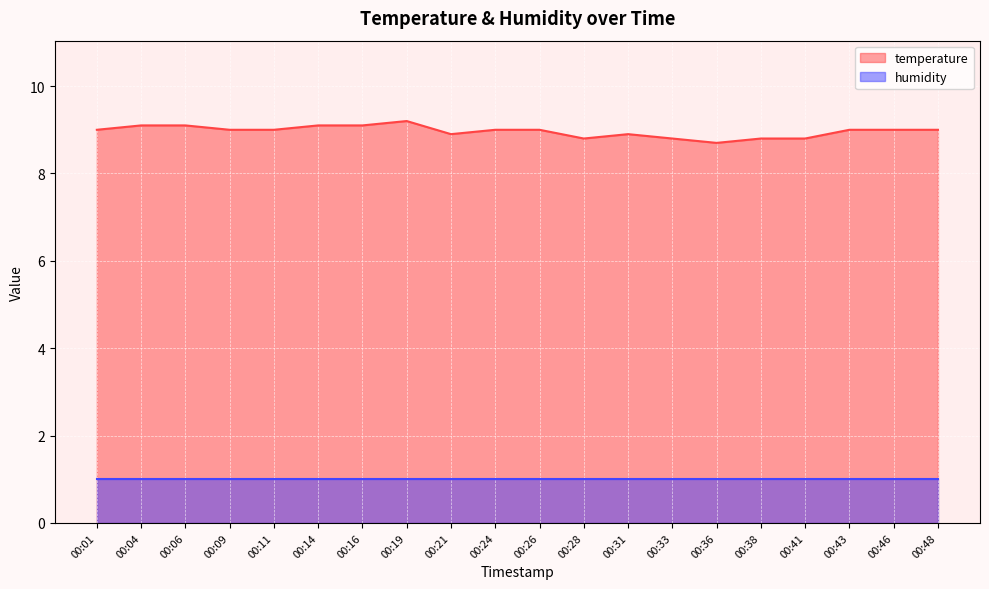

List the labels in order of value, largest first.

00:19, 00:04, 00:06, 00:14, 00:16, 00:01, 00:09, 00:11, 00:24, 00:26, 00:43, 00:46, 00:48, 00:21, 00:31, 00:28, 00:33, 00:38, 00:41, 00:36